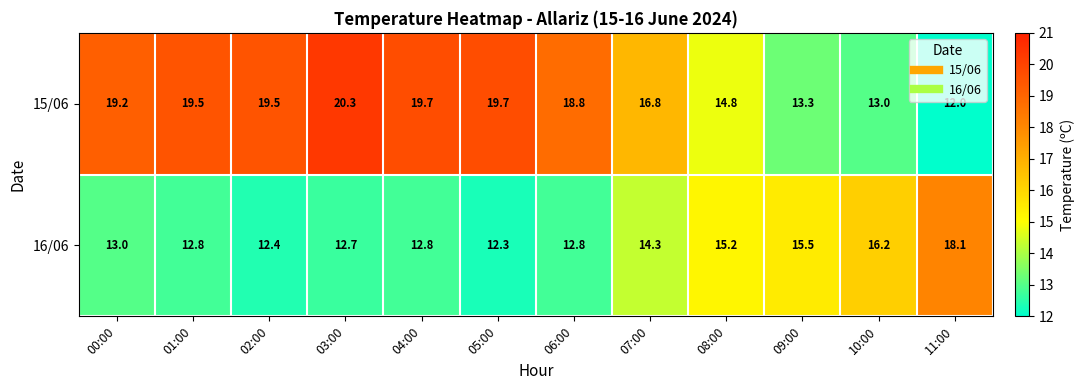

What is the average value of the 16/06 series?

14.0